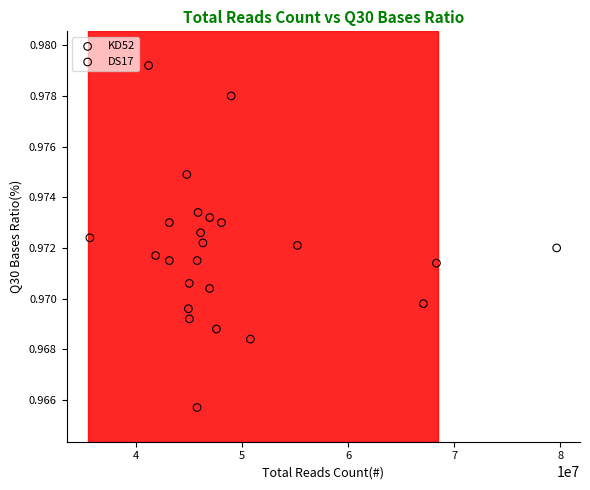

Which series contains the highest Y value?

KD52